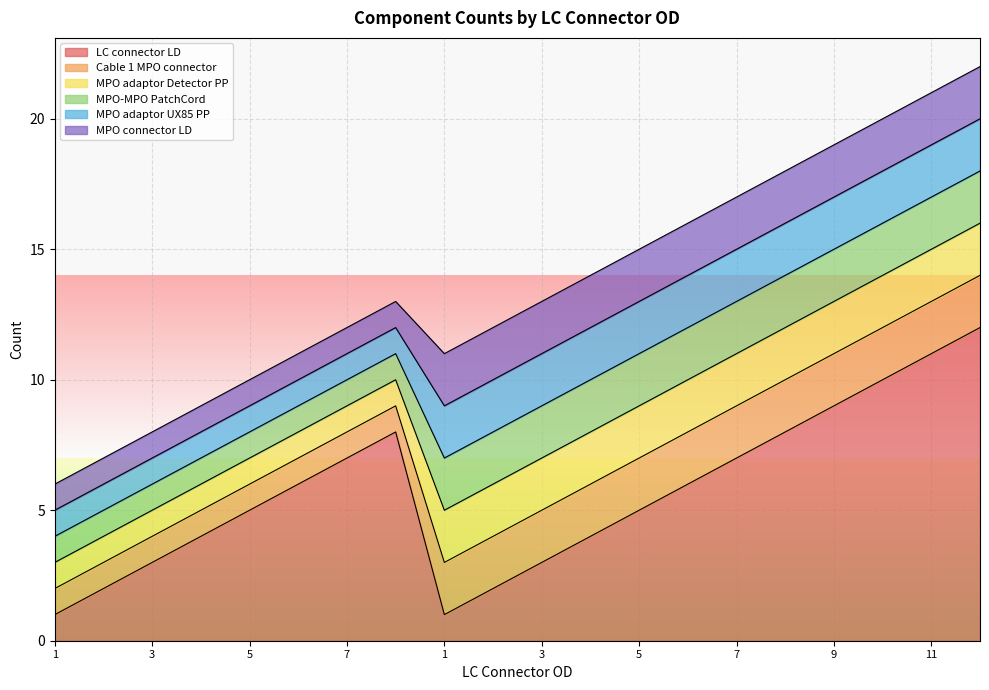

True or false: MPO adaptor Detector PP and MPO-MPO PatchCord cross at least once.

False